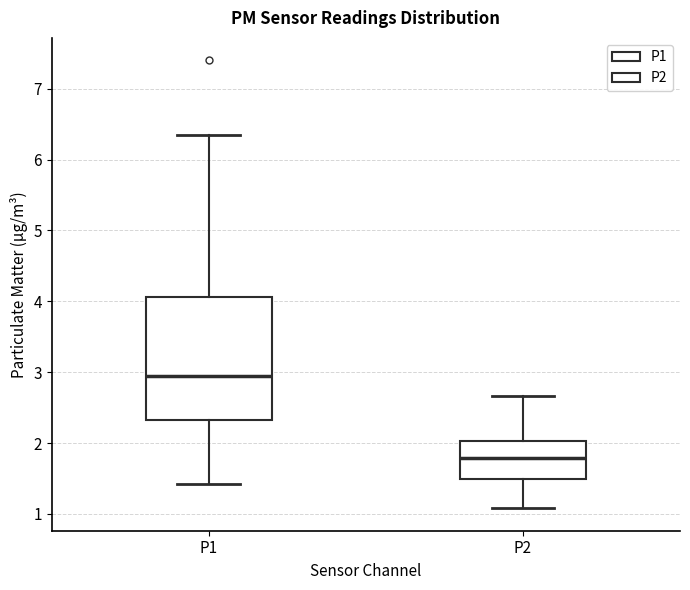

Which box is the tallest, from its lower edge to its upper edge?

P1